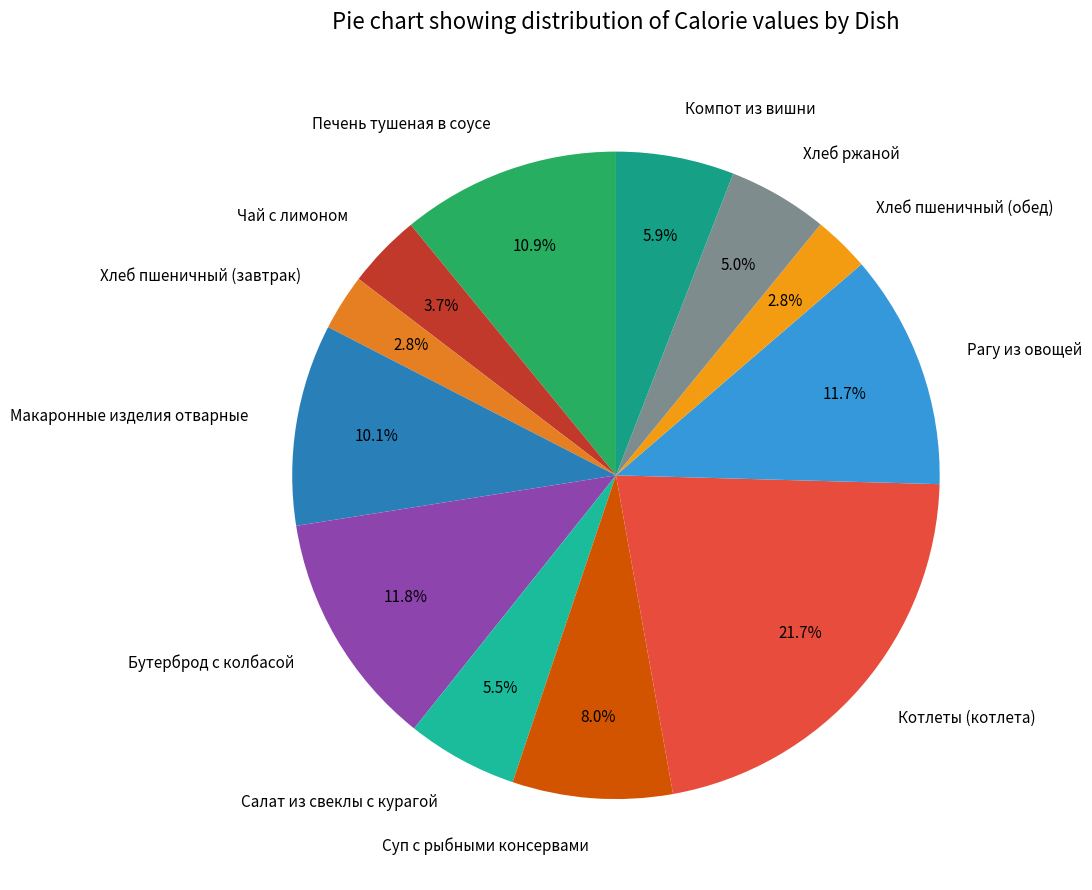

Combined, what portion of the pie is Салат из свеклы с курагой and Чай с лимоном?

9.2%